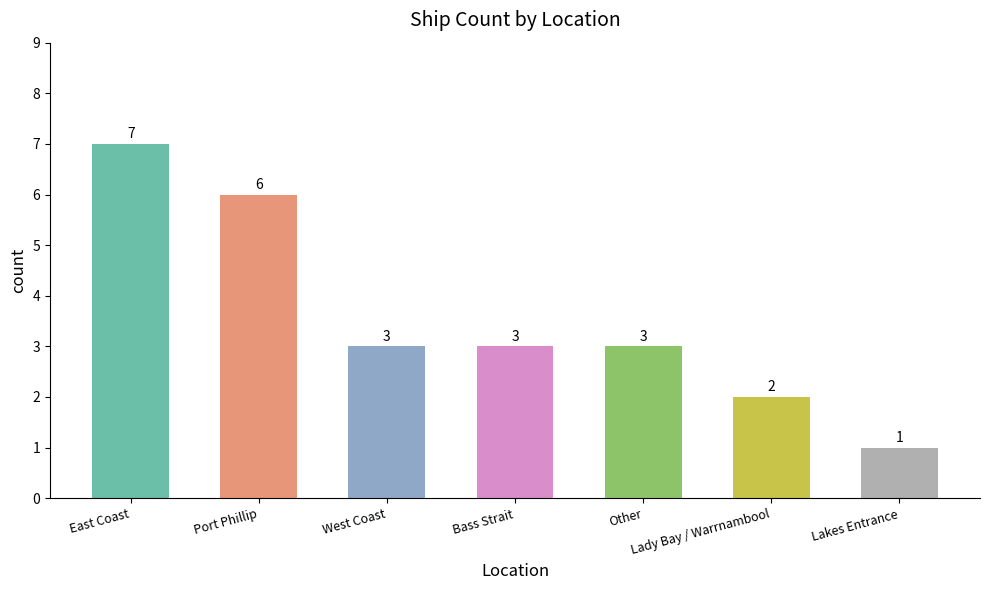

What is the sum of the values at Bass Strait and East Coast?

10